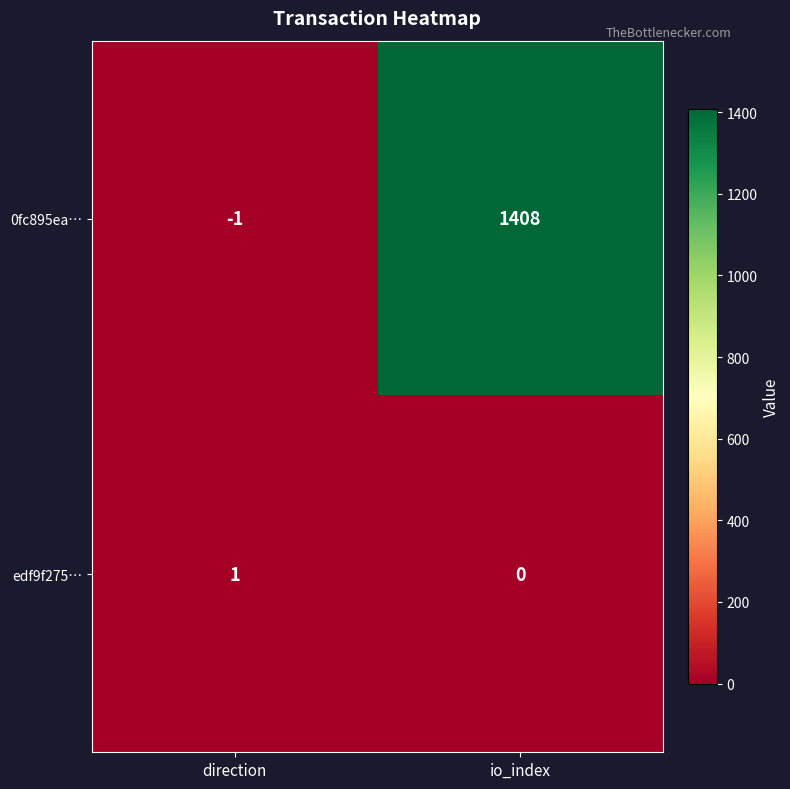

Reading left to right, extract all data points from this chart.

0fc895ea…: -1	1408
edf9f275…: 1	0